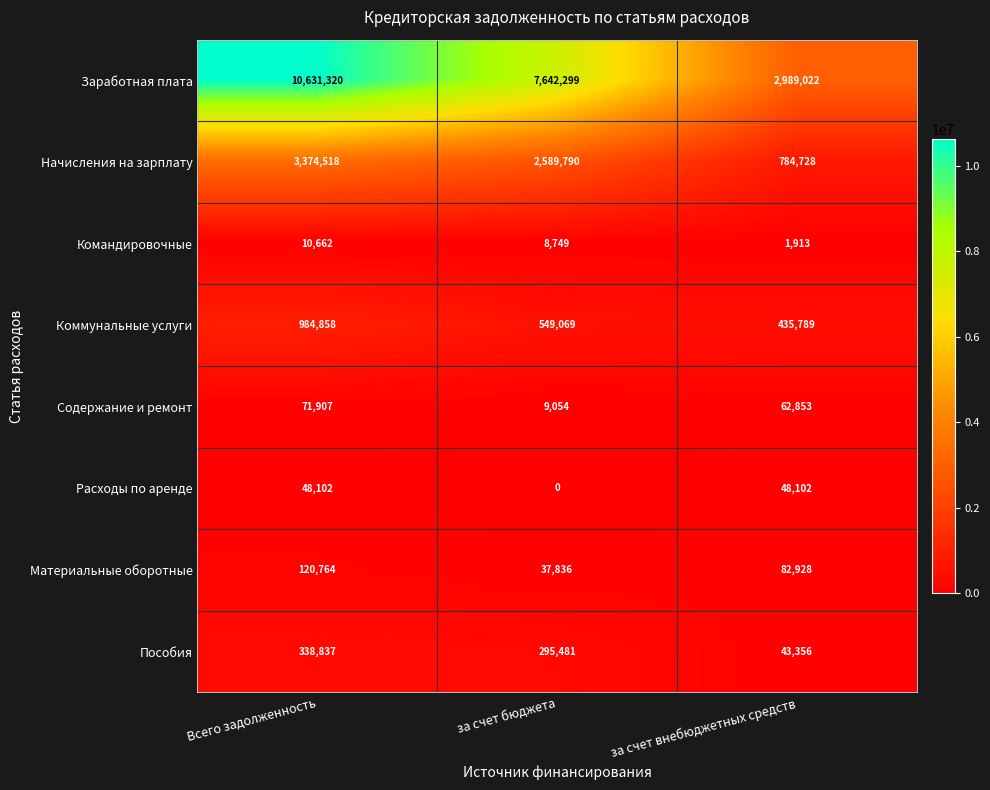

Reading right to left, transcribe all the data shown in this chart.

Заработная плата: 2989022	7642299	10631320
Начисления на зарплату: 784728	2589790	3374518
Командировочные: 1913	8749	10662
Коммунальные услуги: 435789	549069	984858
Содержание и ремонт: 62853	9054	71907
Расходы по аренде: 48102	0	48102
Материальные оборотные: 82928	37836	120764
Пособия: 43356	295481	338837